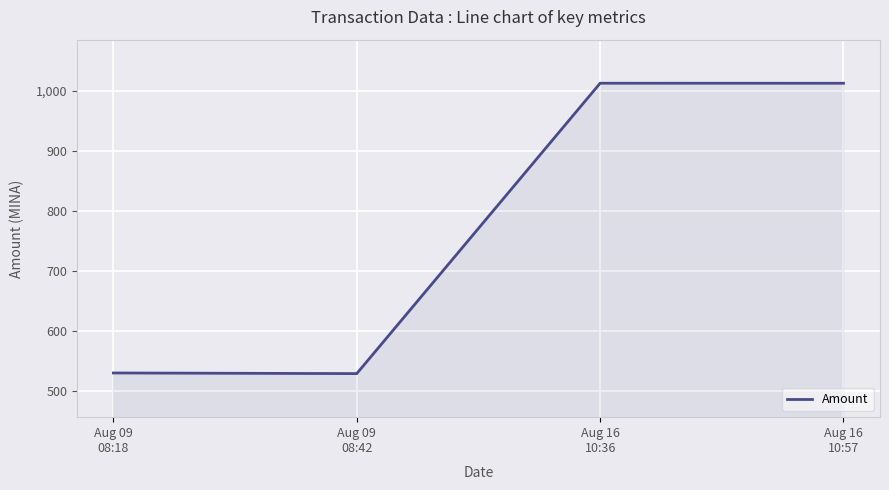

What is the change in value from Aug 09
08:42 to Aug 16
10:57?

+483.6